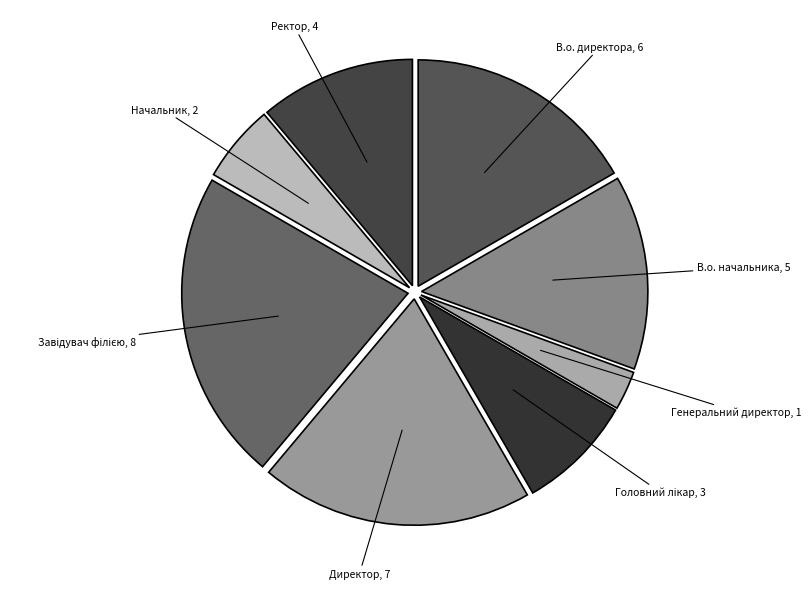

Does any single category account for the majority?

No